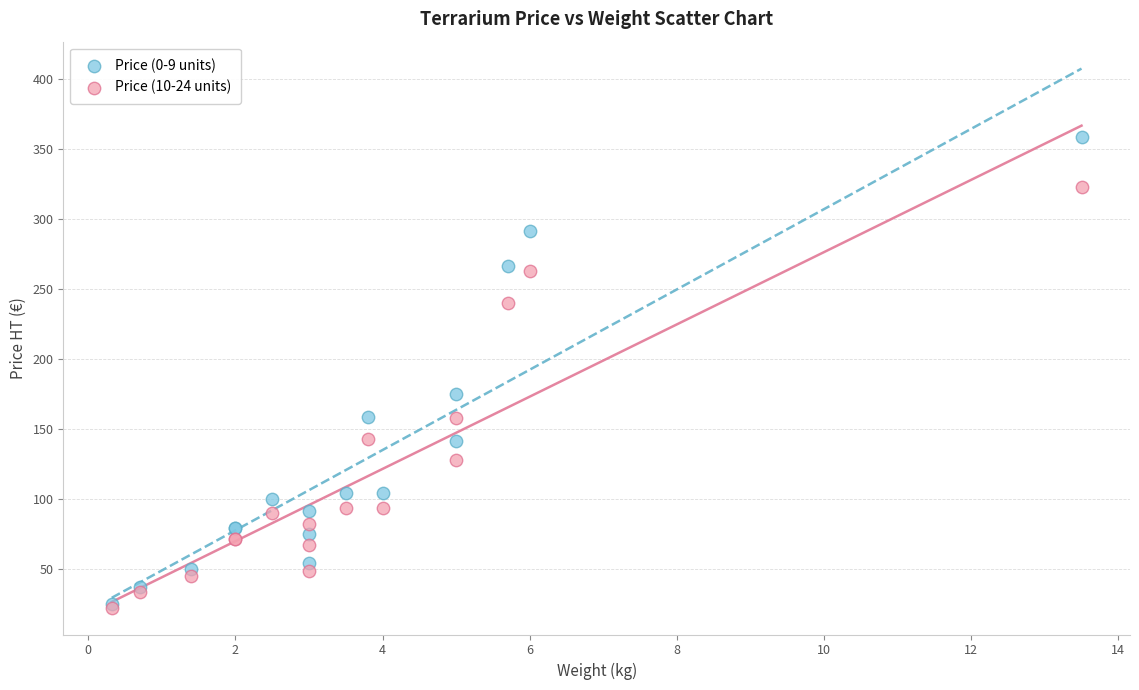

Across all series, what Y value is closest to 190?

175.0